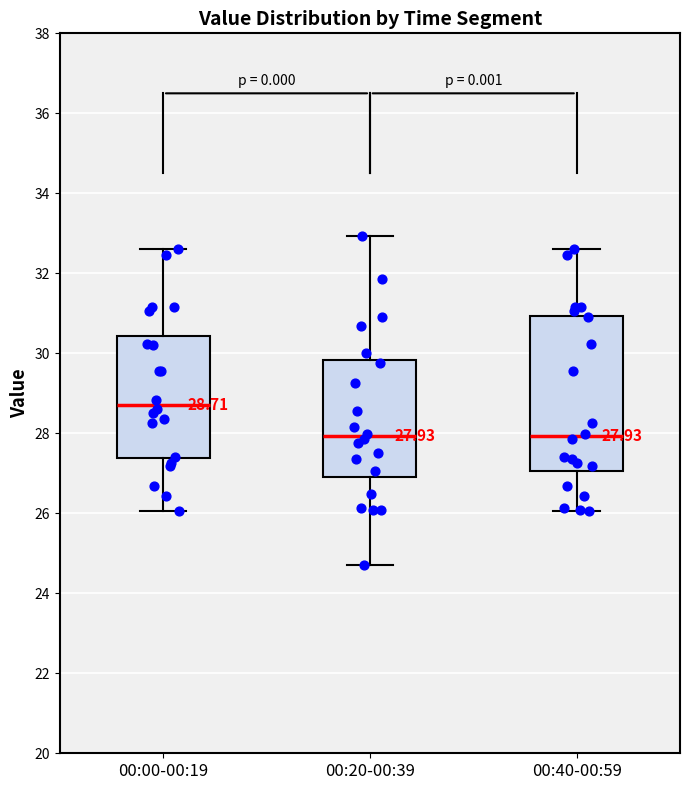

Which box is the tallest, from its lower edge to its upper edge?

00:40-00:59